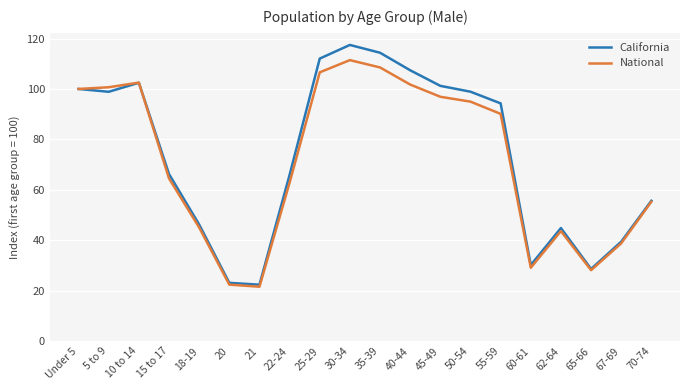

List the series in order of their overall mean, lowest first.

National, California